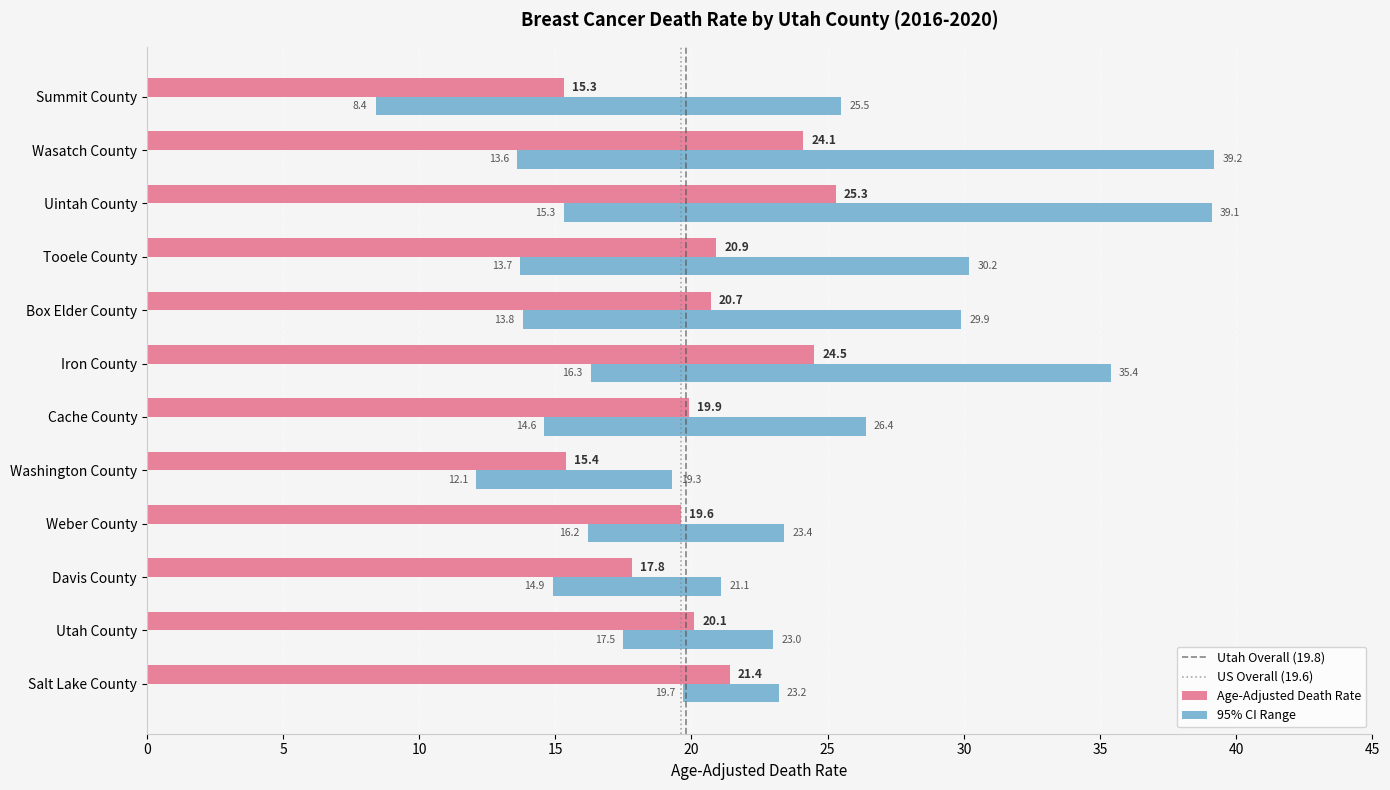

What is the difference between the maximum and minimum values in the Upper CI (Rate) series?

19.9